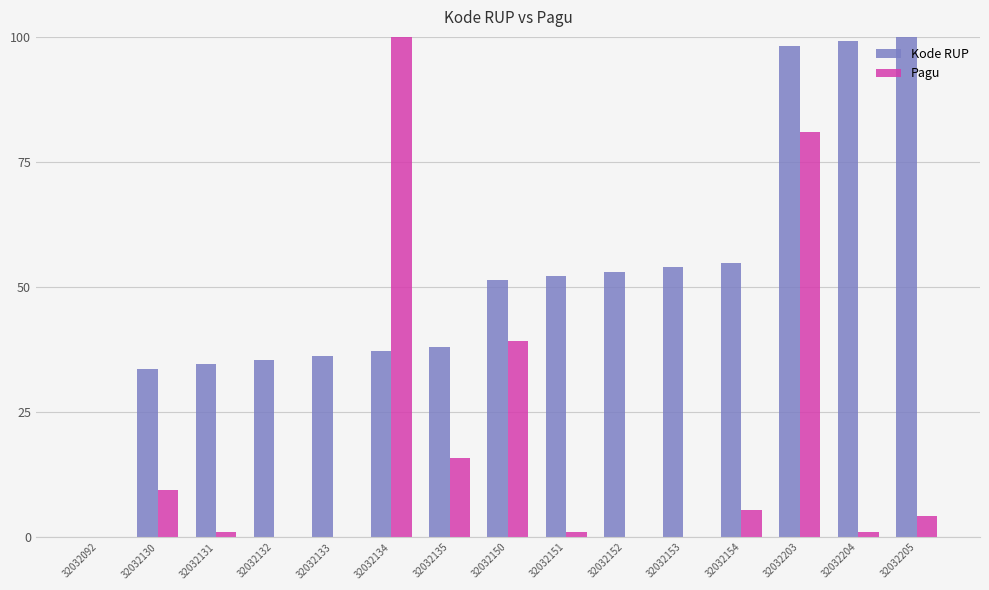

What is the total value across all series at 32032150?

90.5